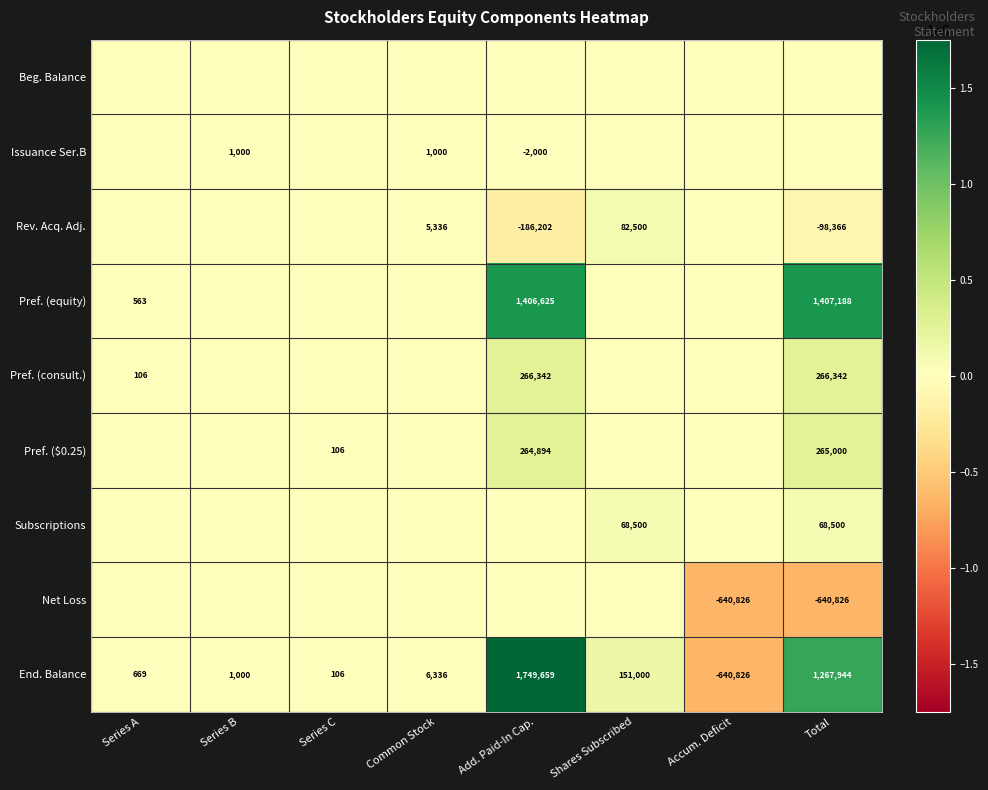

At which label is End. Balance closest to 554416?

Shares Subscribed